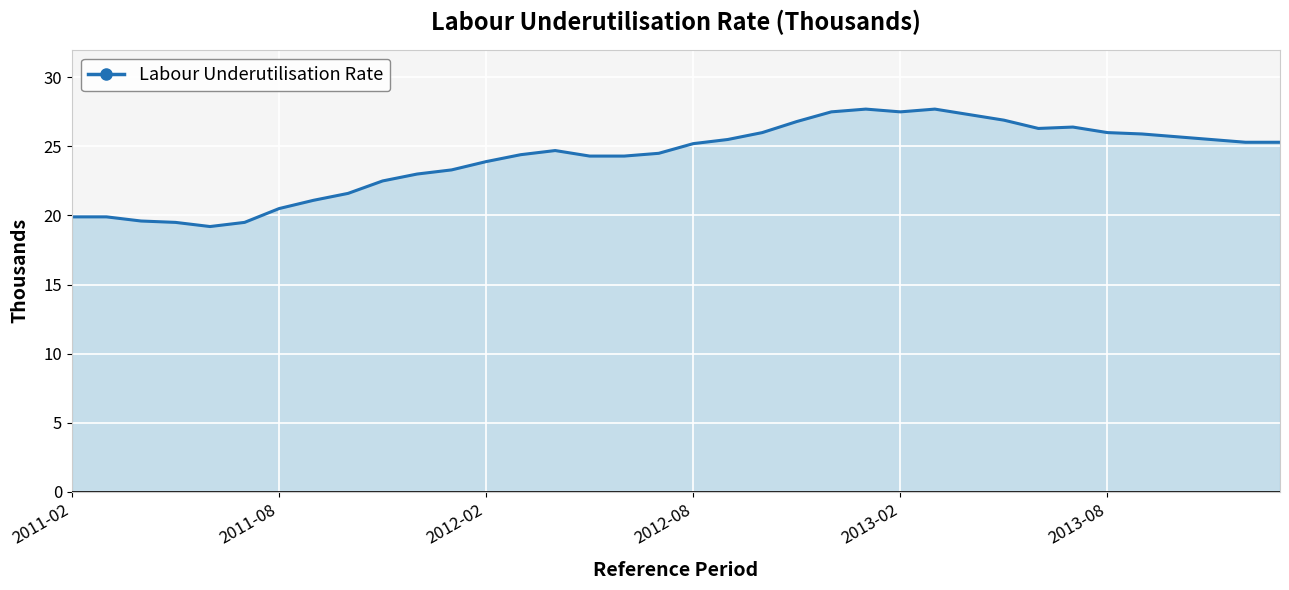

What is the difference between the maximum and minimum values?

8.5